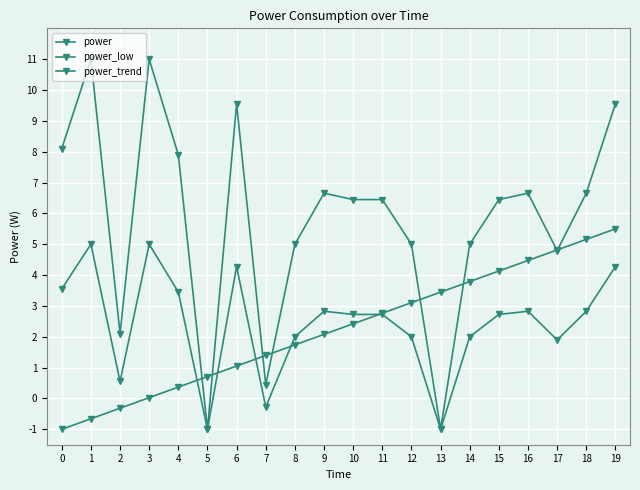

How many lines are shown in the chart?

3